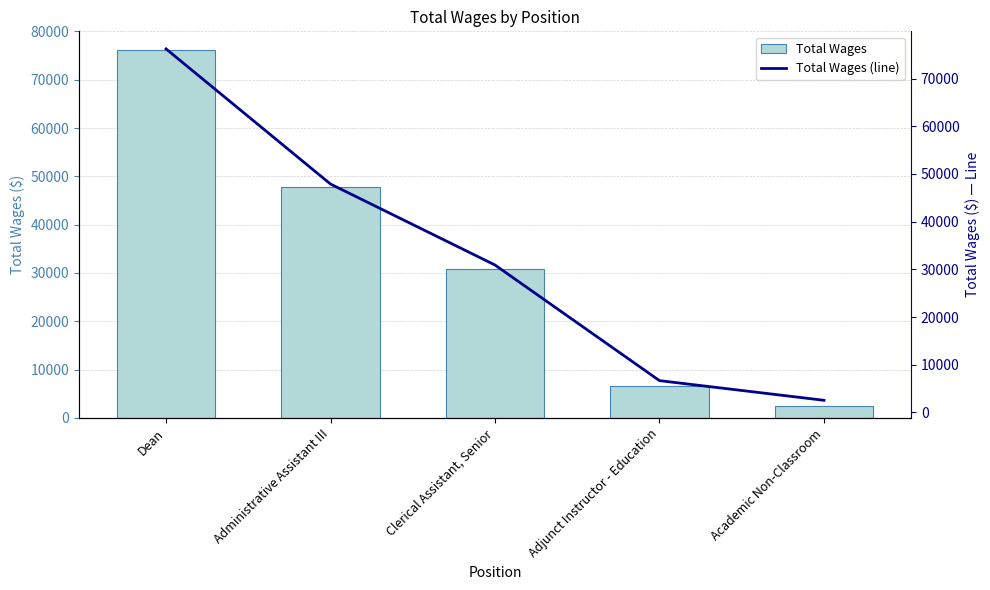

What is the label of the 1st bar from the left?

Dean